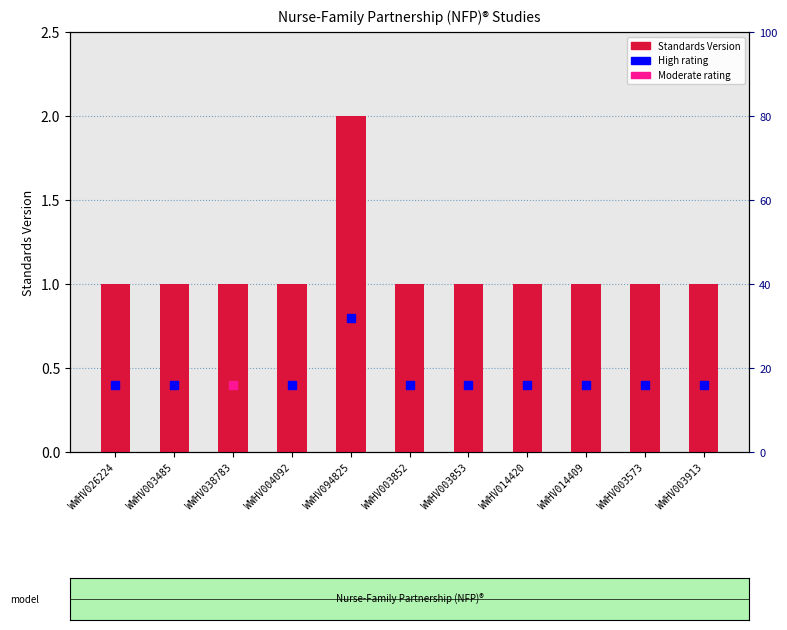

What is the value of the 2nd bar from the left?

1